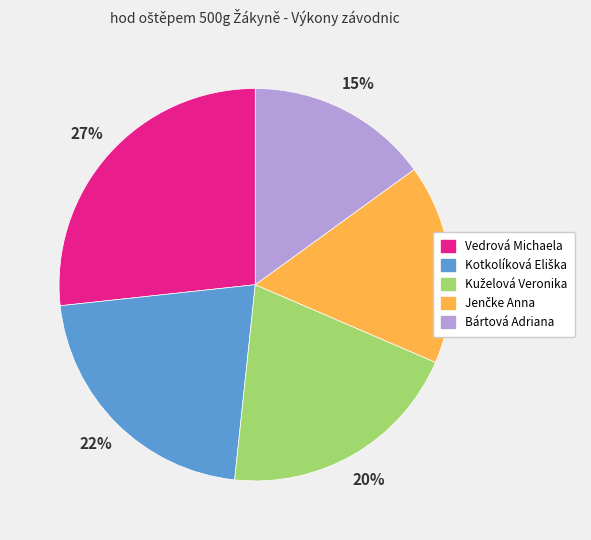

To the nearest percent, what is the average slice percentage?

20%